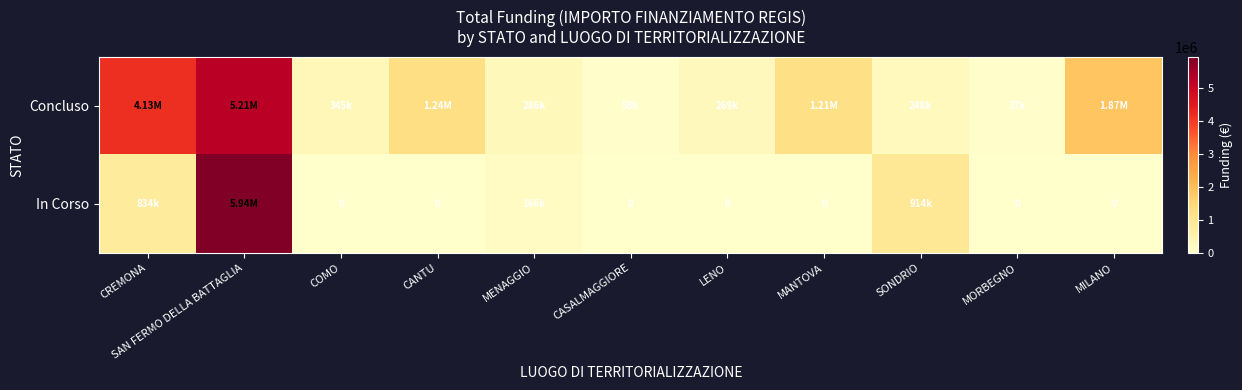

Which label corresponds to the largest value in the chart?

SAN FERMO DELLA BATTAGLIA